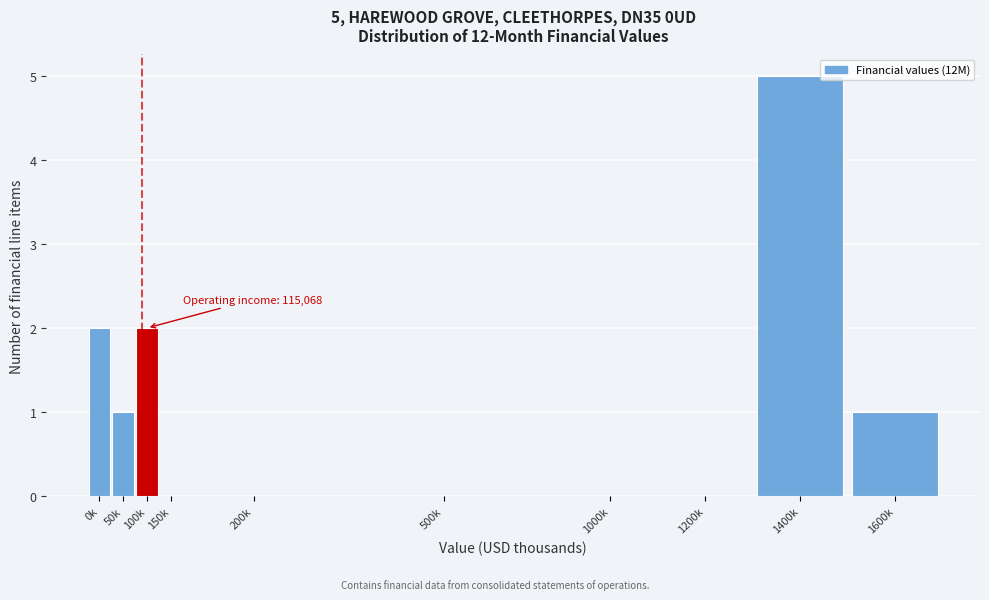

Reading left to right, list all the values displayed in this chart.

0k=2	50k=1	100k=2	150k=0	200k=0	500k=0	1000k=0	1200k=0	1400k=5	1600k=1